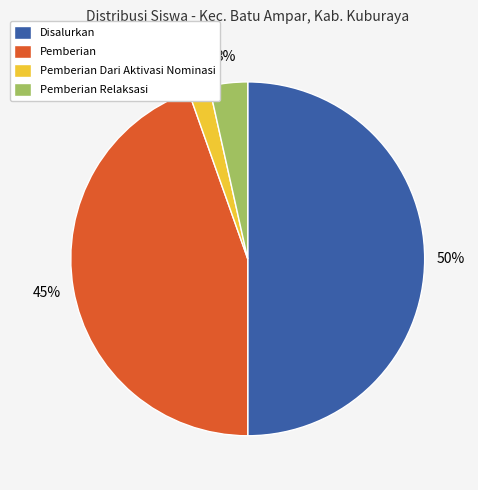

Which has a higher value, Pemberian Dari Aktivasi Nominasi or Disalurkan?

Disalurkan